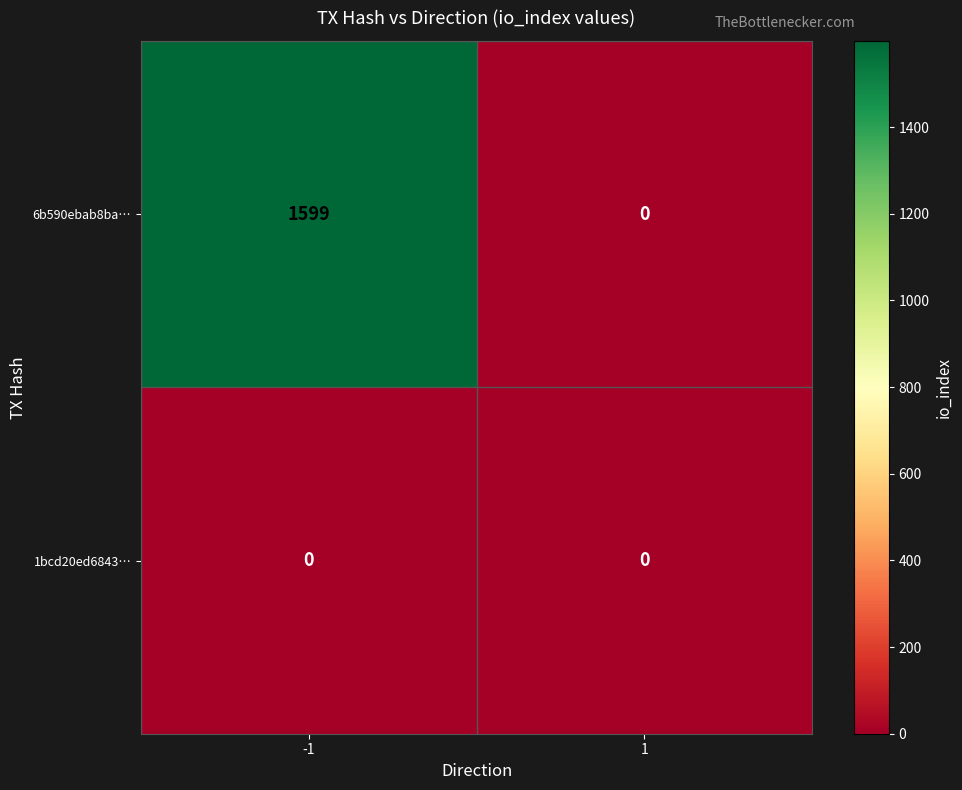

List the series in order of their peak value, highest first.

6b590ebab8ba…, 1bcd20ed6843…